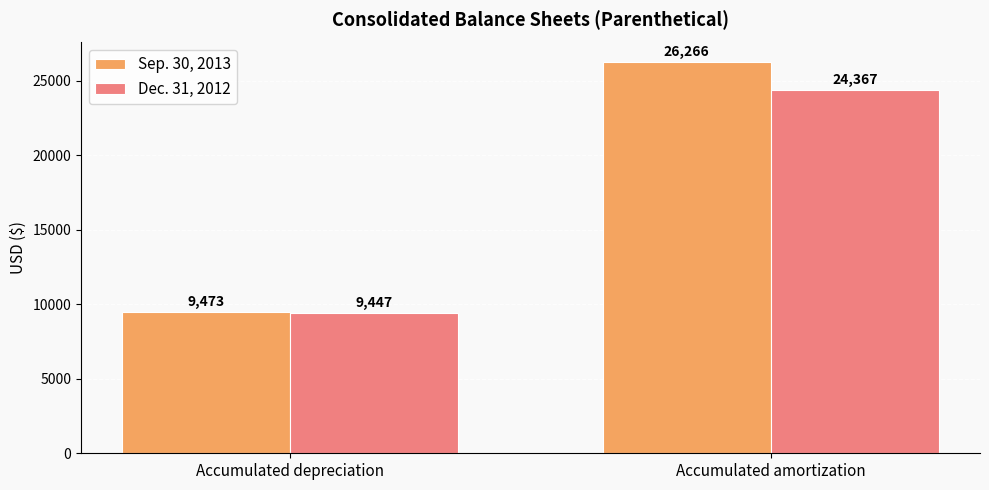

Read the Sep. 30, 2013 value at Accumulated amortization.

26266